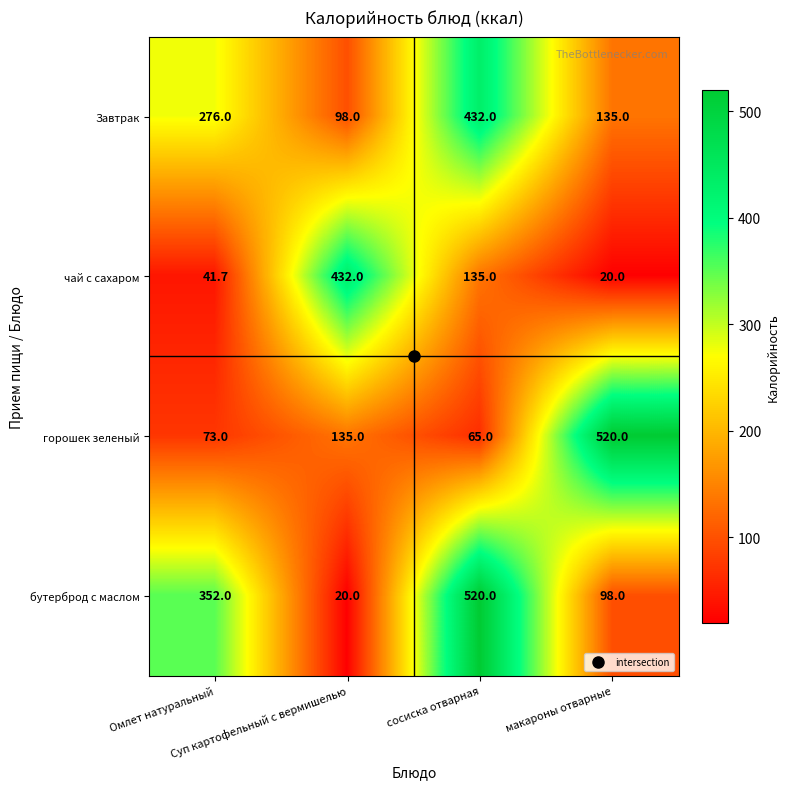

Which series has the largest range (max minus min)?

бутерброд с маслом